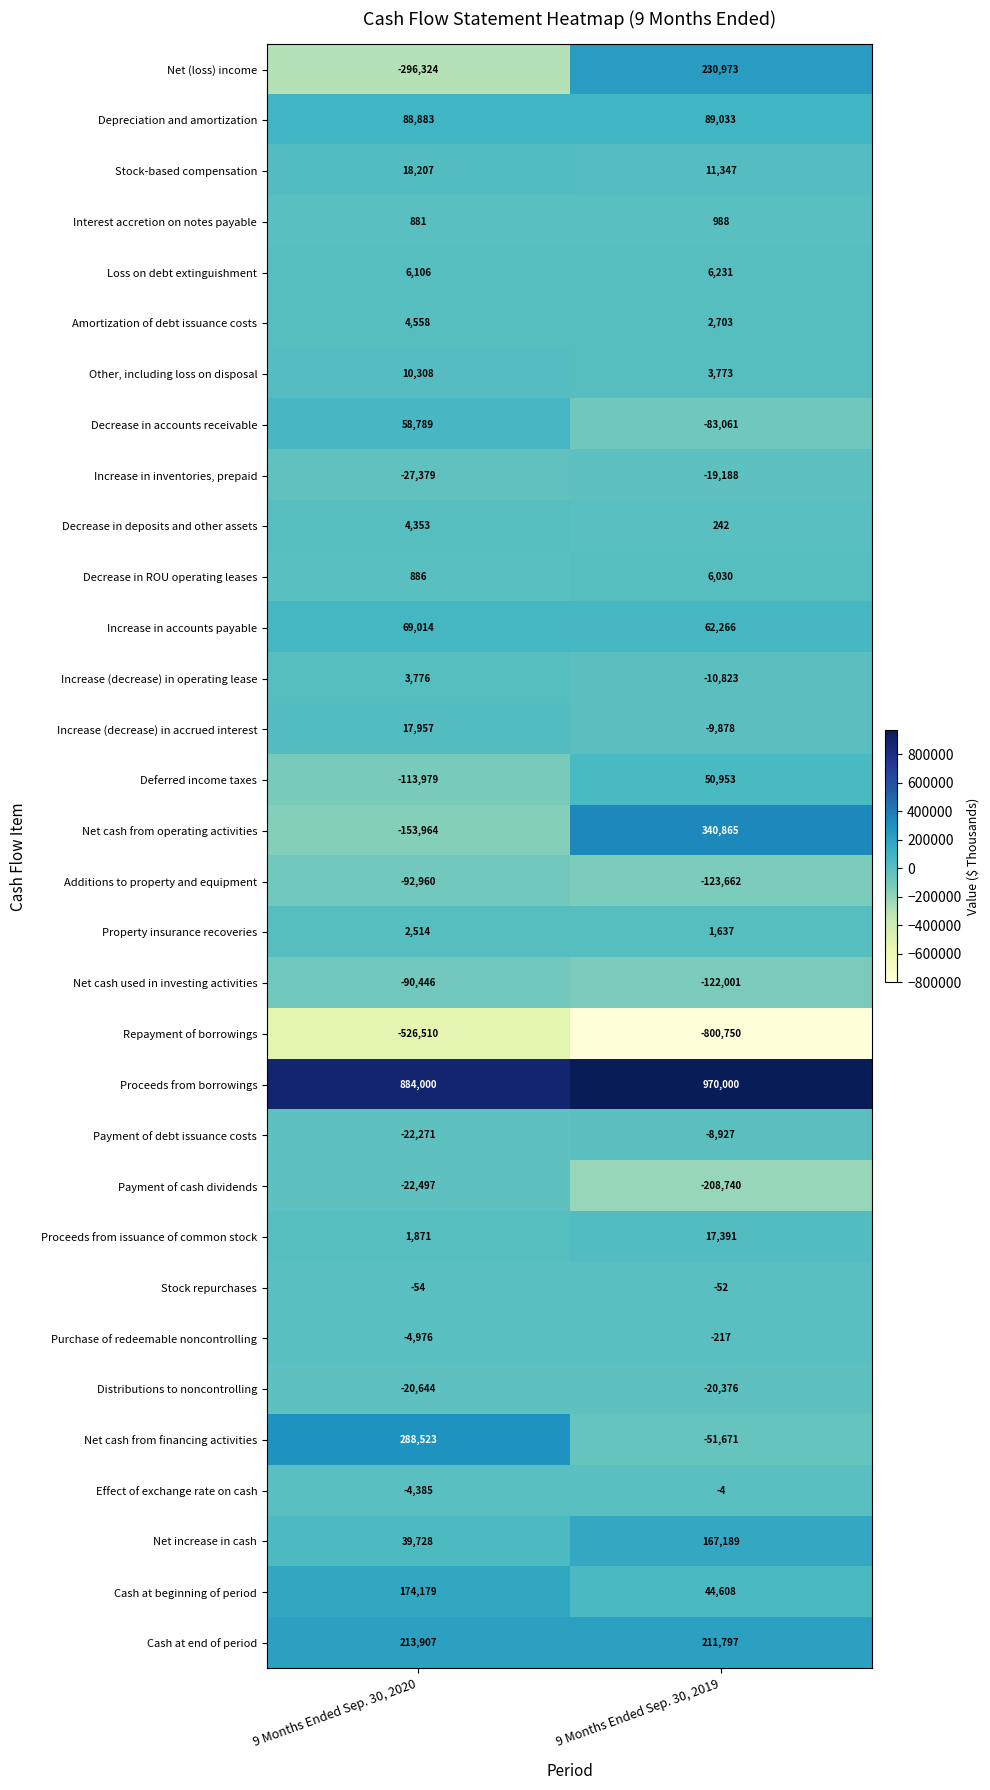

What is the sum of all Amortization of debt issuance costs values?

7261